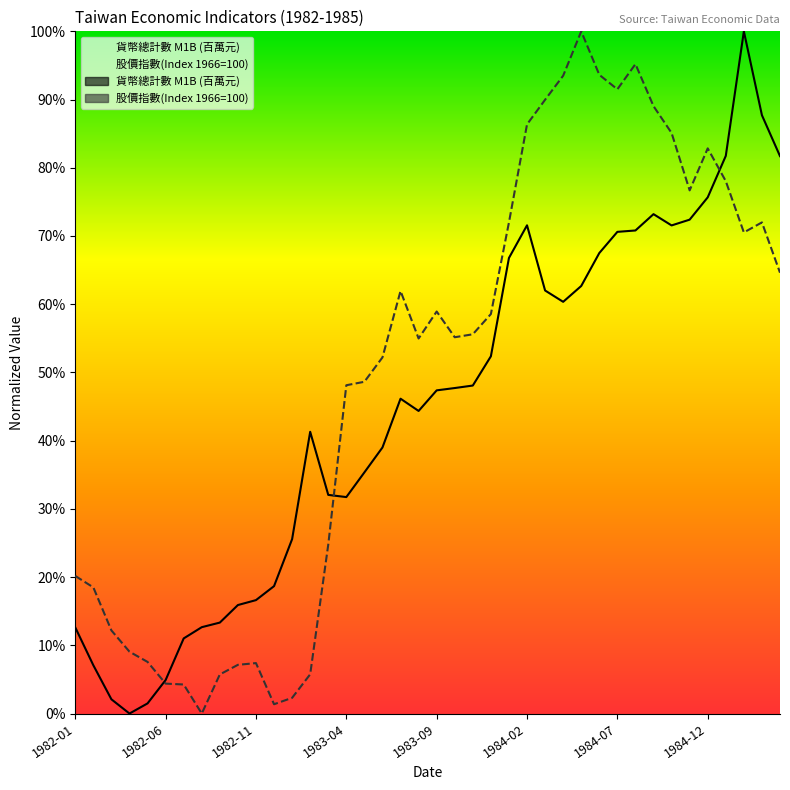

How many values in the 貨幣總計數 M1B (百萬元) series are below 47?

20